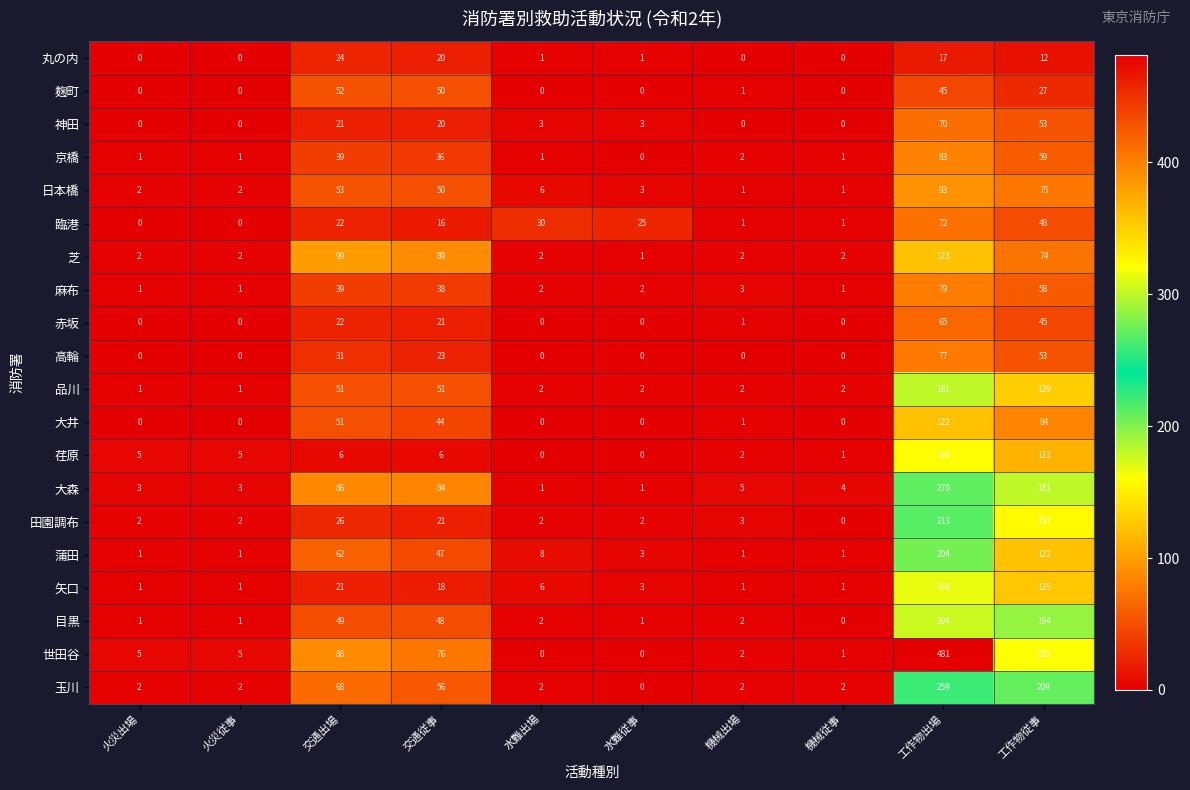

List the series in order of their peak value, highest first.

世田谷, 目黒, 大森, 玉川, 田園調布, 蒲田, 品川, 矢口, 荏原, 芝, 大井, 日本橋, 京橋, 麻布, 高輪, 臨港, 神田, 赤坂, 麹町, 丸の内